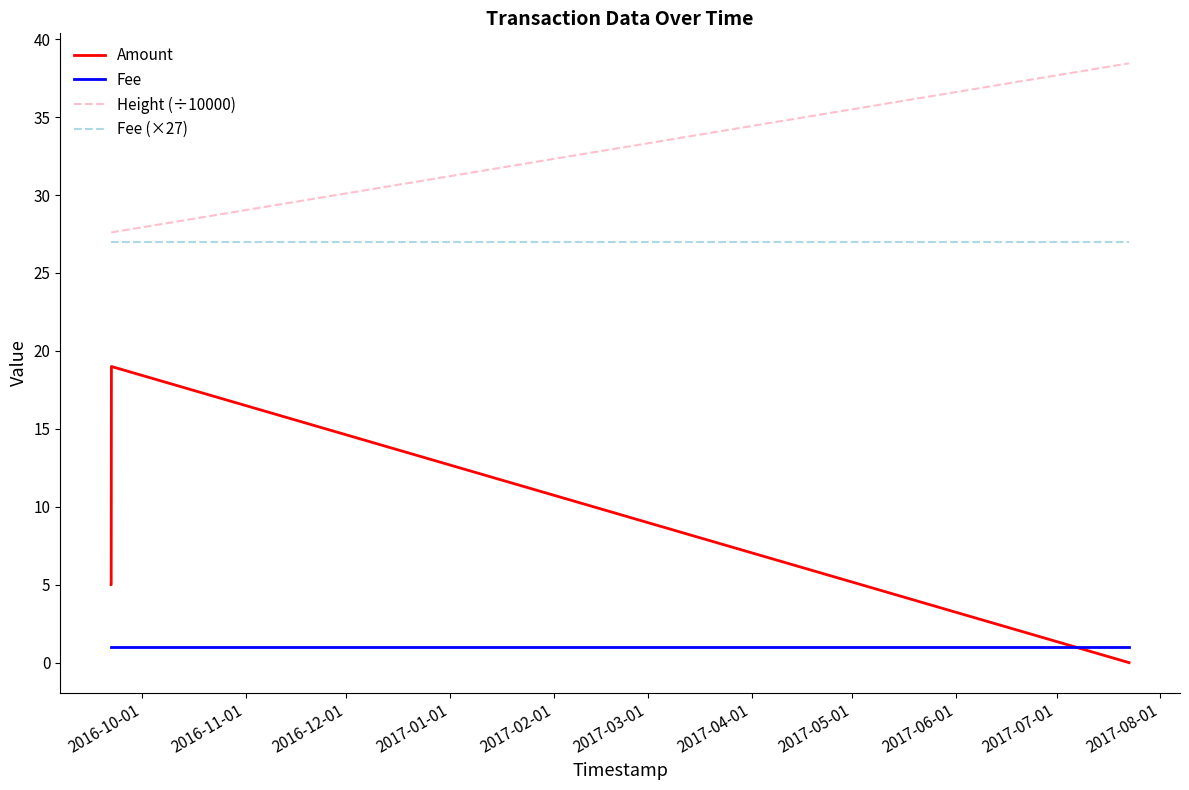

The Amount series shows 7.8 at 2016-12-01. True or false?

False